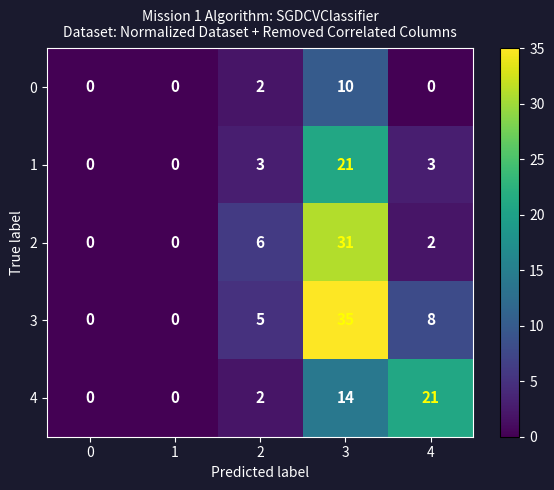

What is the total value across all series at 4?

34